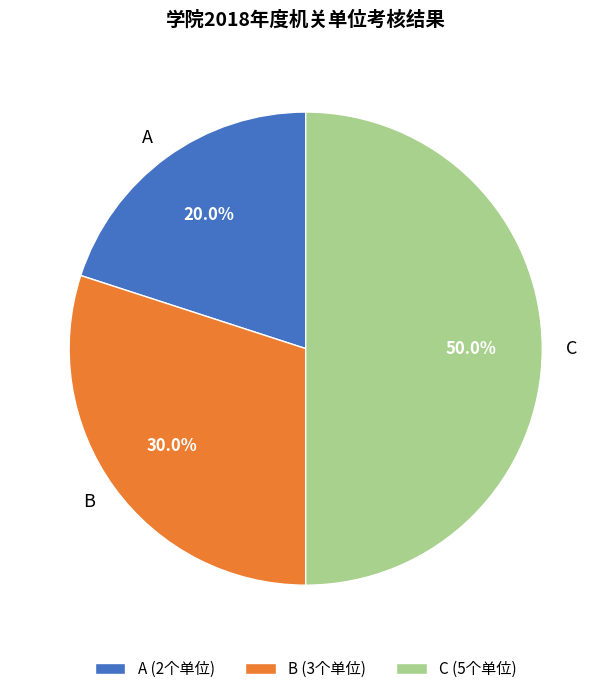

Which slice is the largest?

C